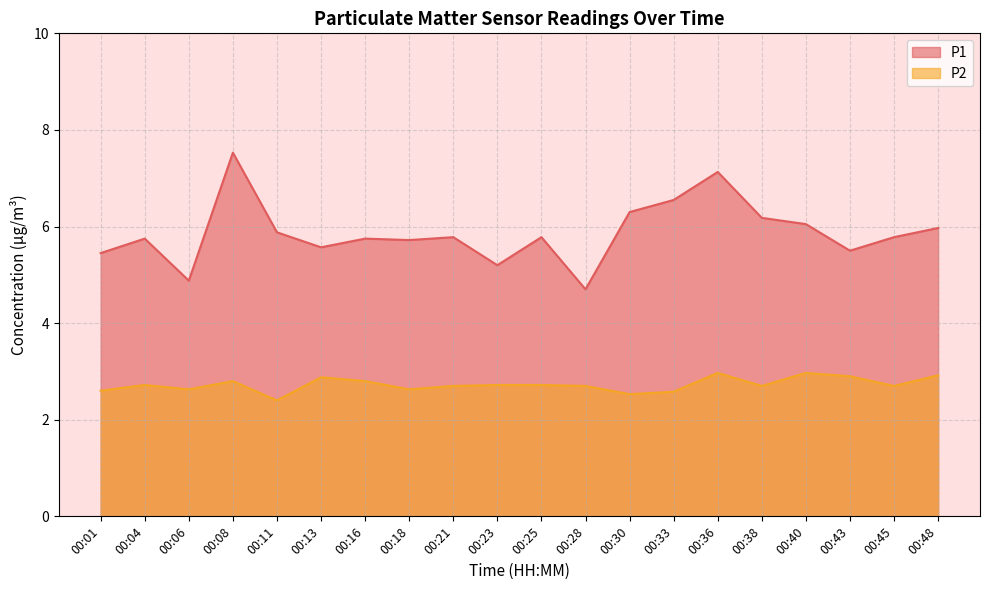

Reading left to right, what are all the values shown in this chart?

P1: 5.5	5.8	4.9	7.5	5.9	5.6	5.8	5.7	5.8	5.2	5.8	4.7	6.3	6.5	7.1	6.2	6.0	5.5	5.8	6.0
P2: 2.6	2.7	2.6	2.8	2.4	2.9	2.8	2.6	2.7	2.7	2.7	2.7	2.5	2.6	3.0	2.7	3.0	2.9	2.7	2.9